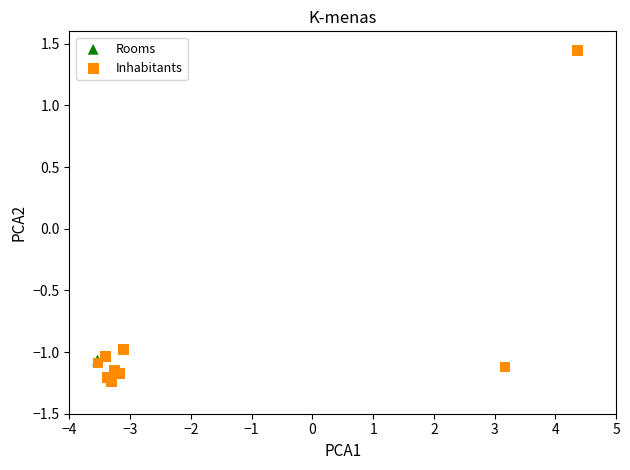

What are all the series names shown in the legend?

Rooms, Inhabitants